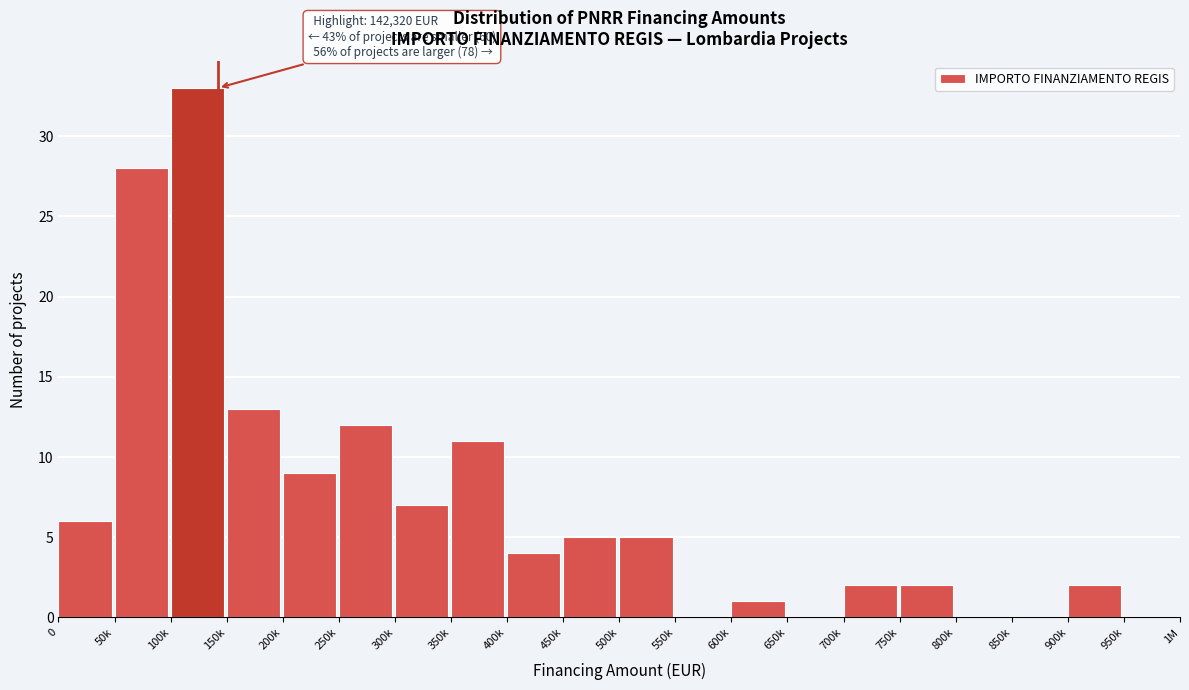

Reading left to right, extract all data points from this chart.

0=6	50k=28	100k=33	150k=13	200k=9	250k=12	300k=7	350k=11	400k=4	450k=5	500k=5	550k=0	600k=1	650k=0	700k=2	750k=2	800k=0	850k=0	900k=2	950k=0